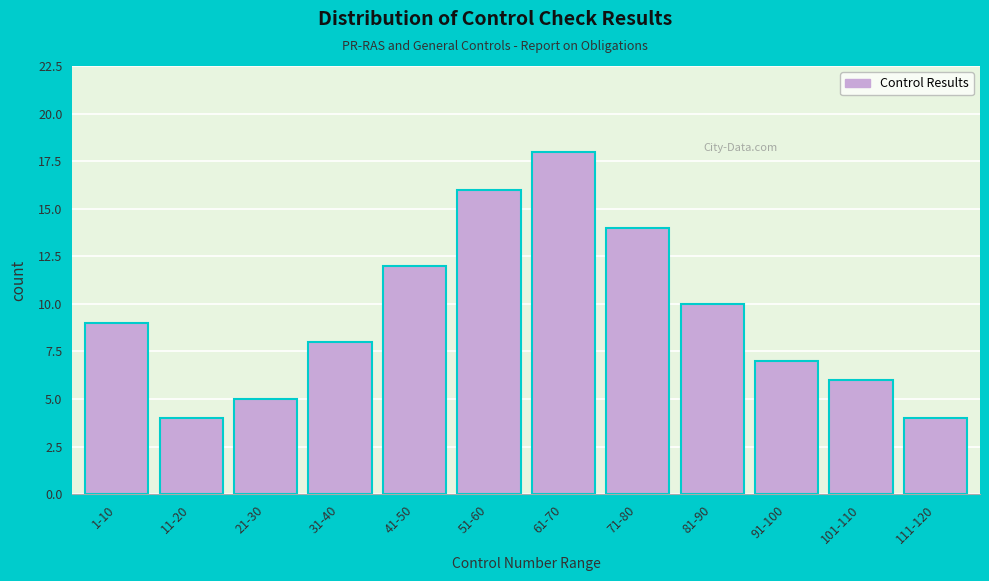

Reading left to right, list all the values displayed in this chart.

1-10=9	11-20=4	21-30=5	31-40=8	41-50=12	51-60=16	61-70=18	71-80=14	81-90=10	91-100=7	101-110=6	111-120=4